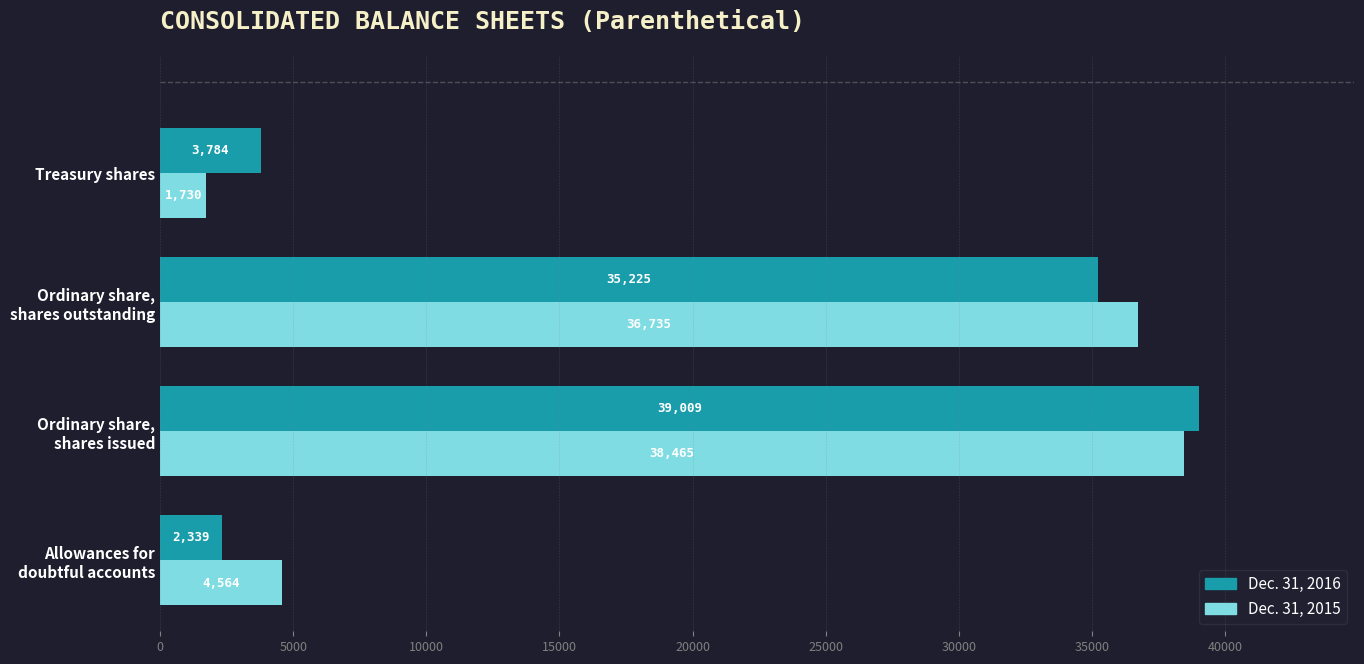

Which series has the largest total across all categories?

Dec. 31, 2015